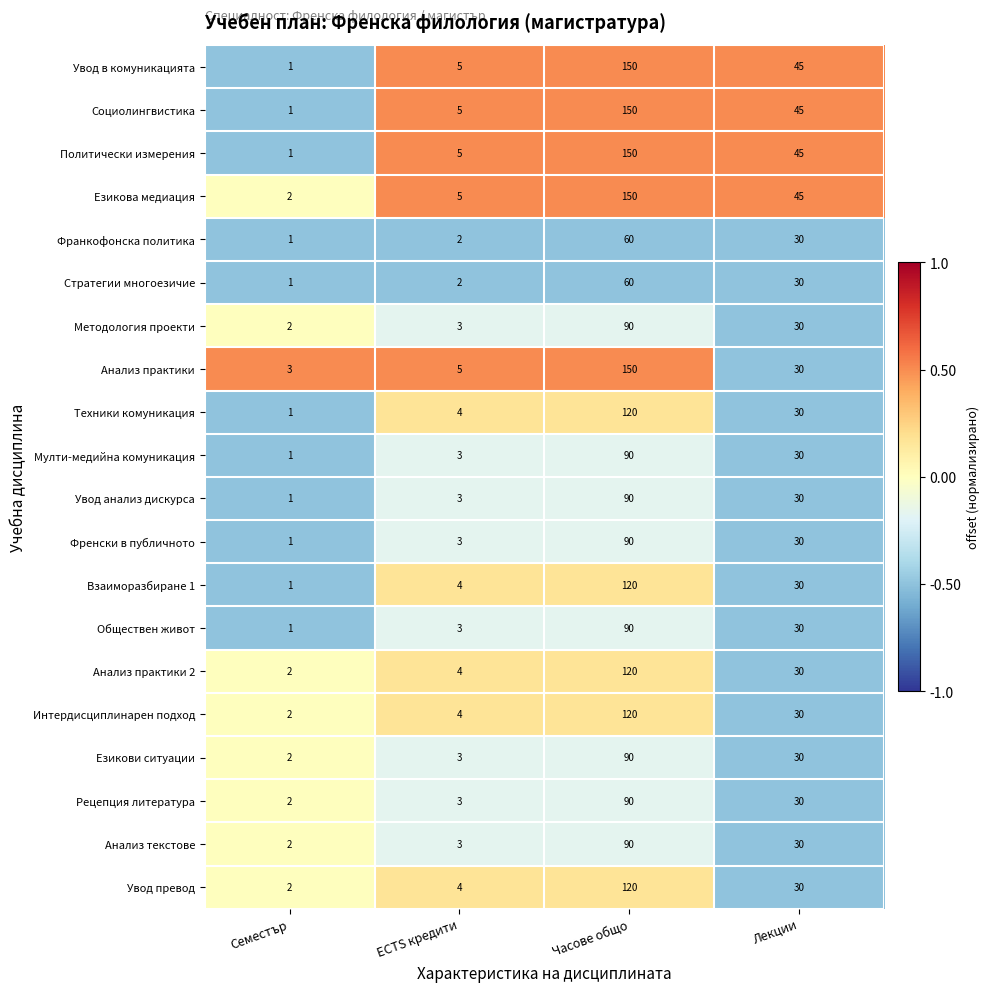

What is the spread (max minus min) of values at Часове общо?

90